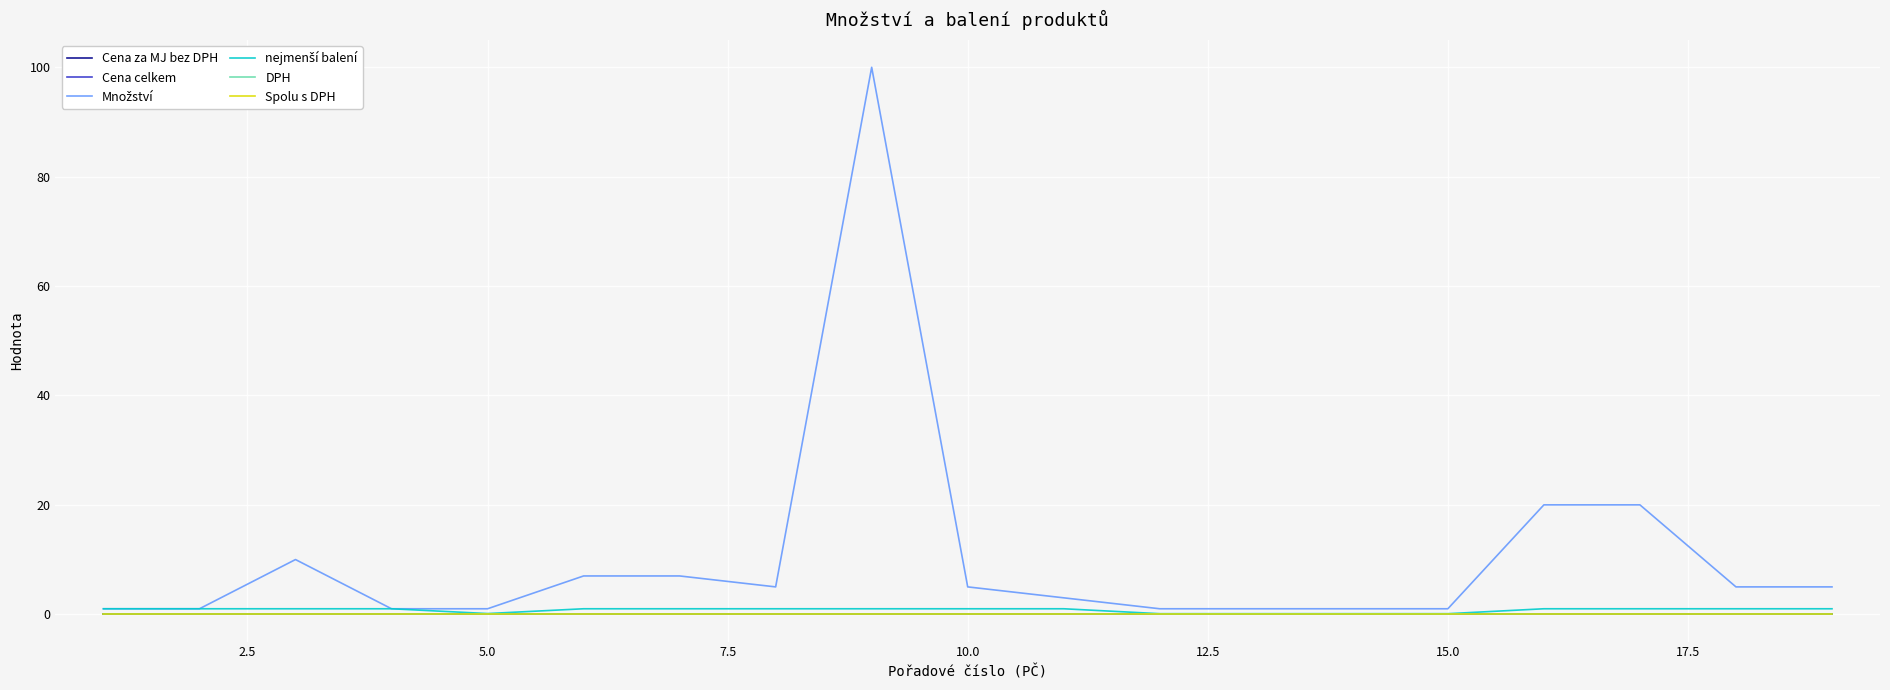

Does the chart display data point markers on the line(s)?

No